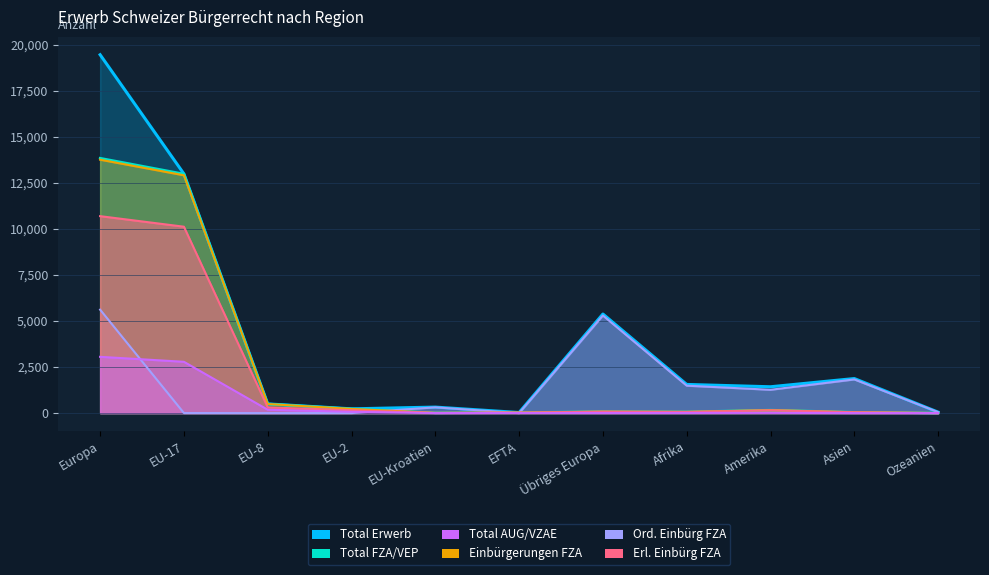

The Einbürgerungen FZA series shows 493 at EU-8. True or false?

True